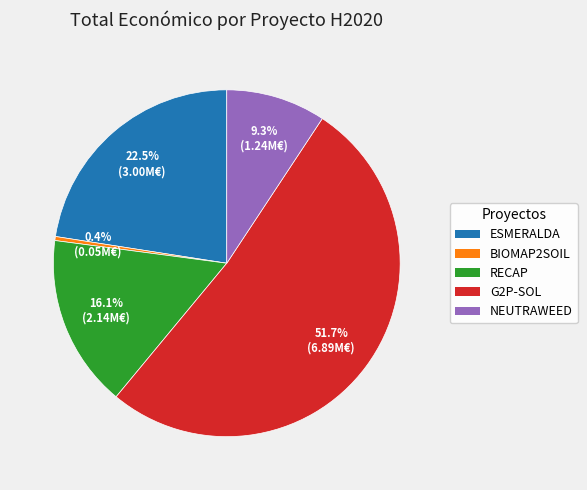

True or false: RECAP accounts for 16% of the total.

True